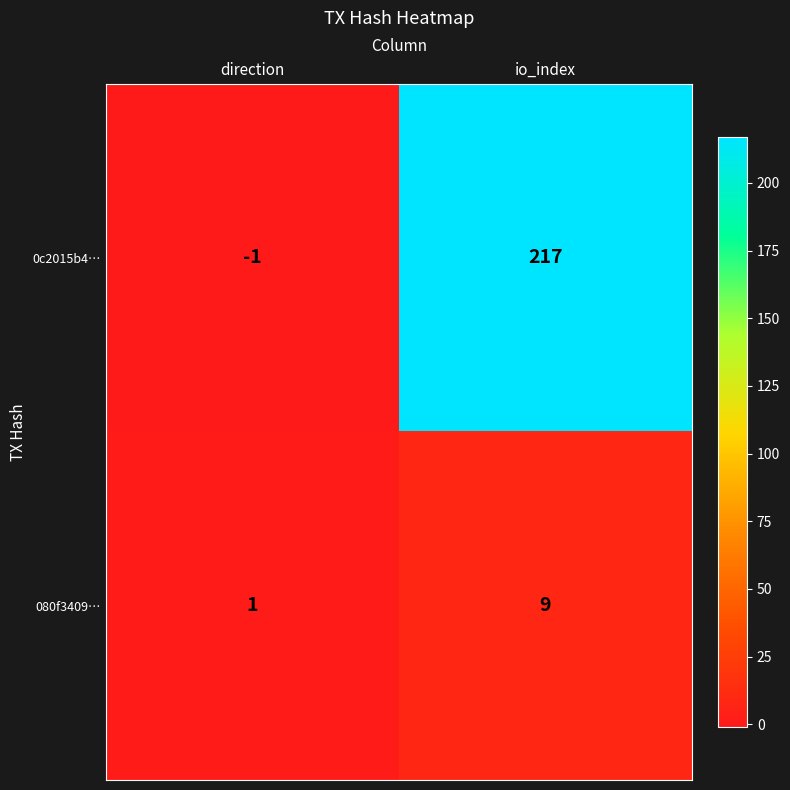

Where is 0c2015b4… nearest to the value 108?

direction